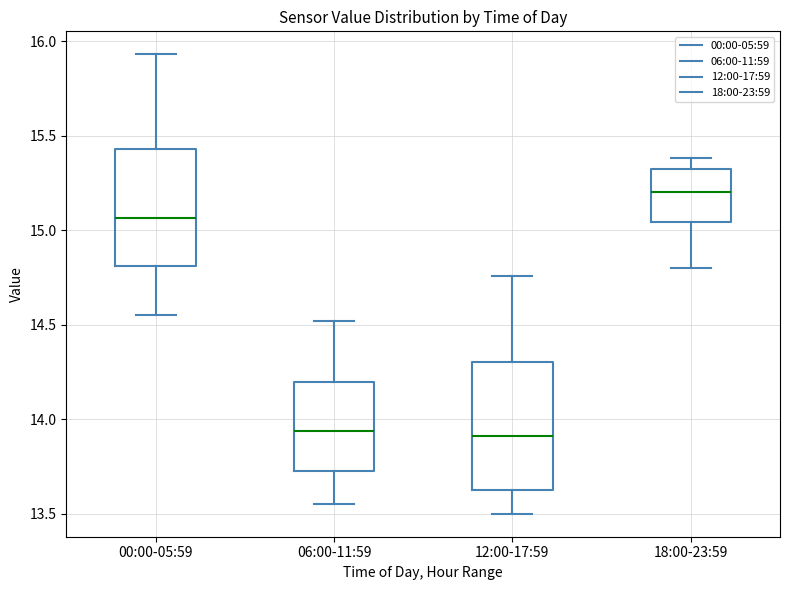

Reading left to right, read every box against the y-axis: the position of its median line, the range the box covers, and the ends of its whiskers. The values are not printed on the chart, so give them approximately, as read against the axis.

00:00-05:59: median 15.05, box 14.80 to 15.45, whiskers 14.55 to 15.95
06:00-11:59: median 13.95, box 13.75 to 14.20, whiskers 13.55 to 14.50
12:00-17:59: median 13.90, box 13.65 to 14.30, whiskers 13.50 to 14.75
18:00-23:59: median 15.20, box 15.05 to 15.30, whiskers 14.80 to 15.40